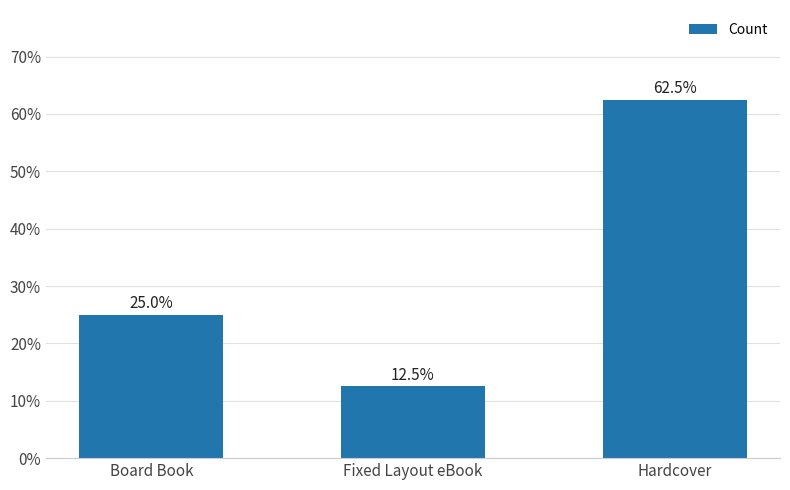

What is the label of the 2nd bar from the right?

Fixed Layout eBook